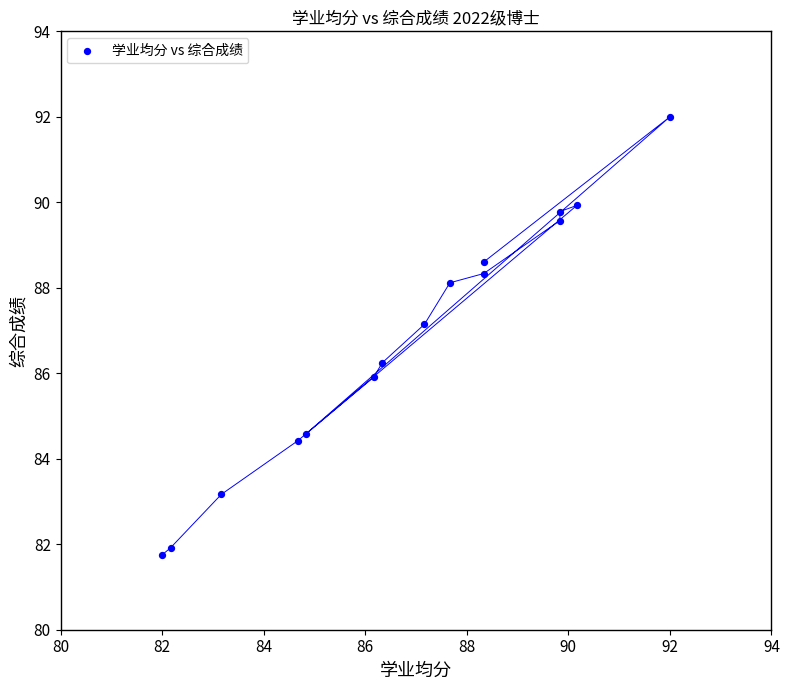

What is the range of X values (max minus min)?

10.0